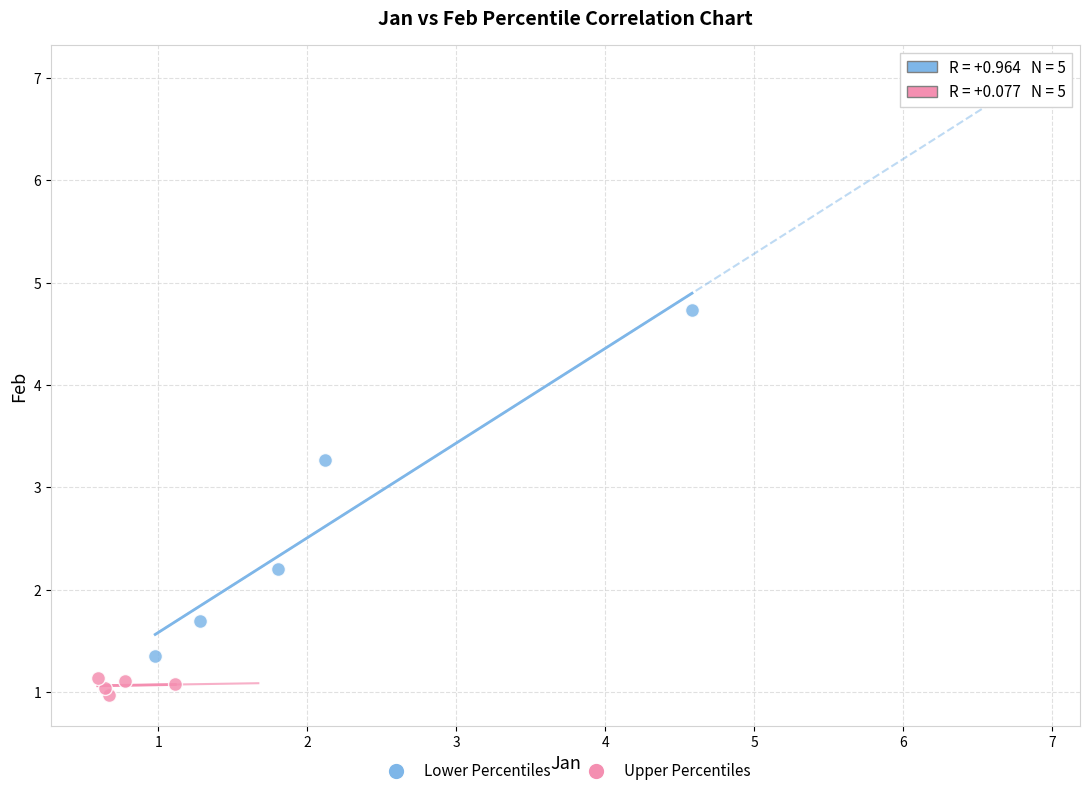

Which series has the widest spread of Y values?

Lower Percentiles